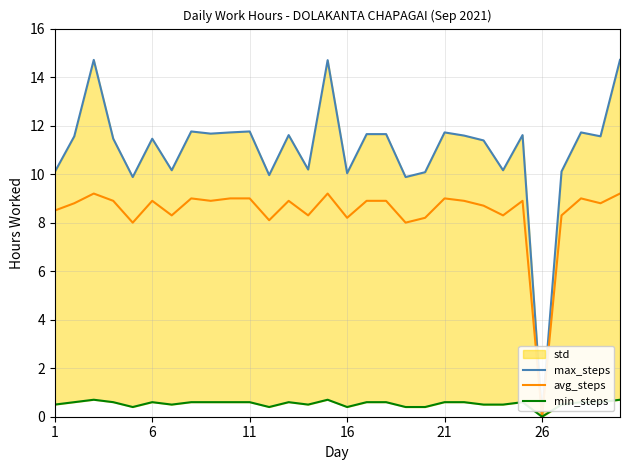

True or false: max_steps and avg_steps intersect in this chart.

False